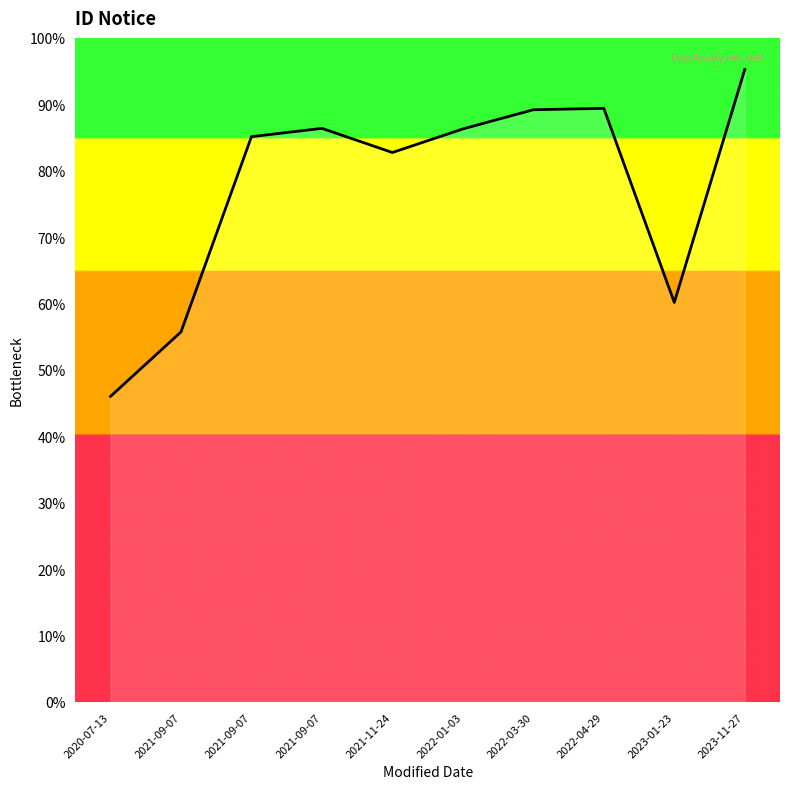

How many interior local valleys (lower than both neighbors) does the data have?

2